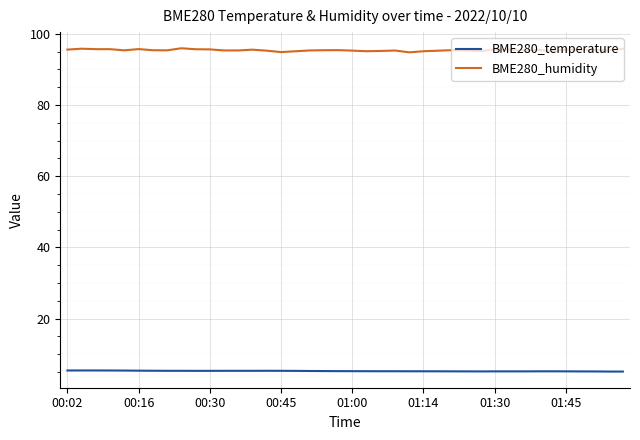

True or false: BME280_temperature and BME280_humidity cross at least once.

False